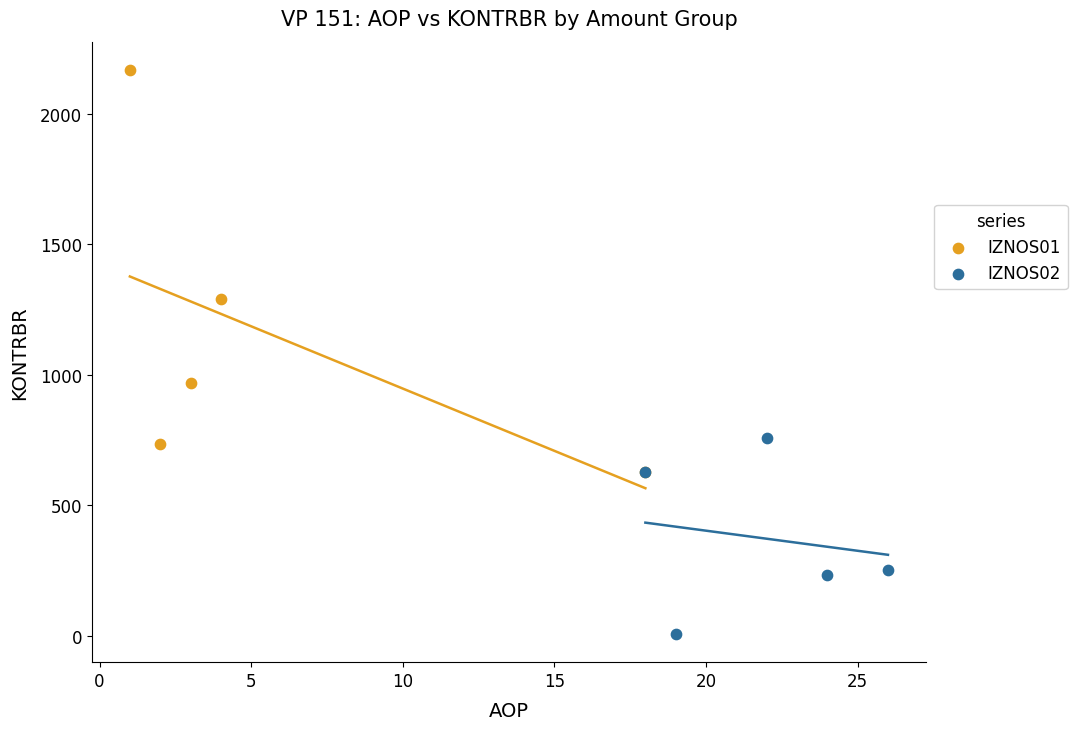

Which series contains the lowest Y value?

IZNOS02